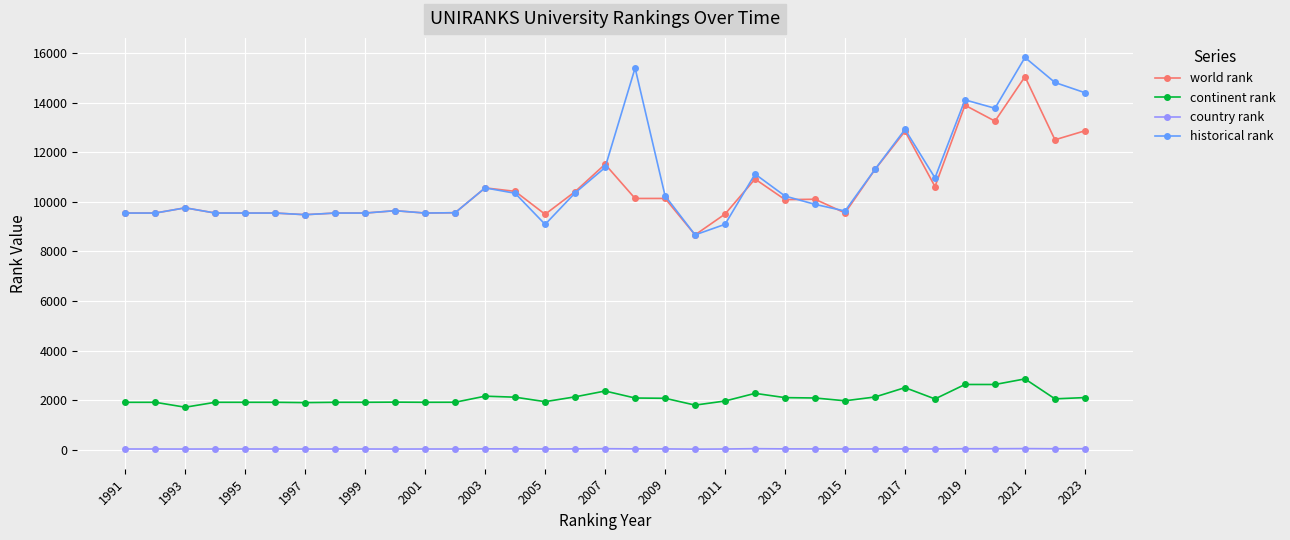

True or false: world rank has more than 0 interior local peaks.

True